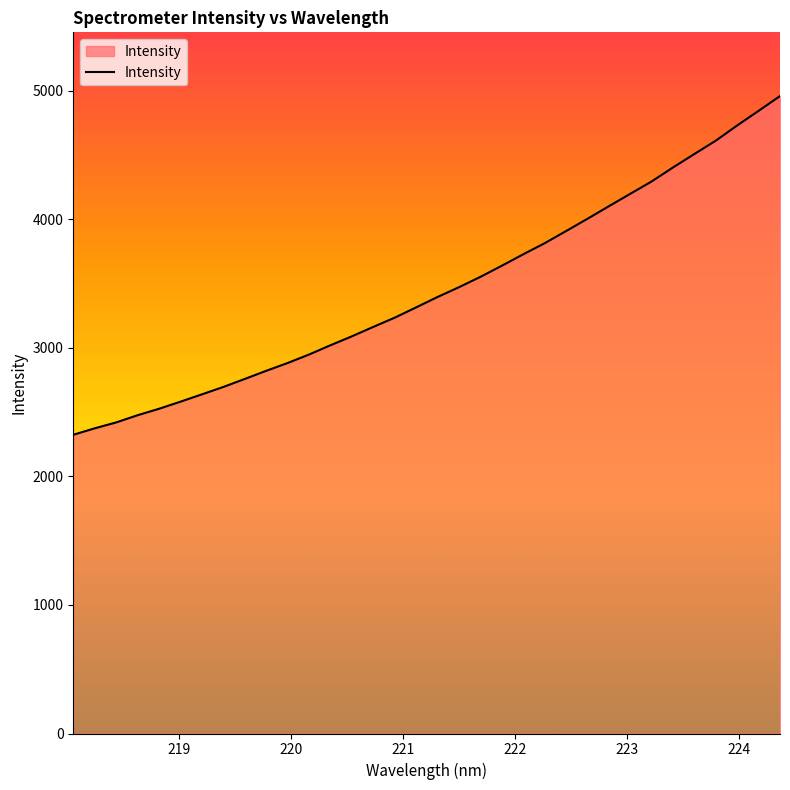

What is the label of the 22nd point from the left?

222.0721